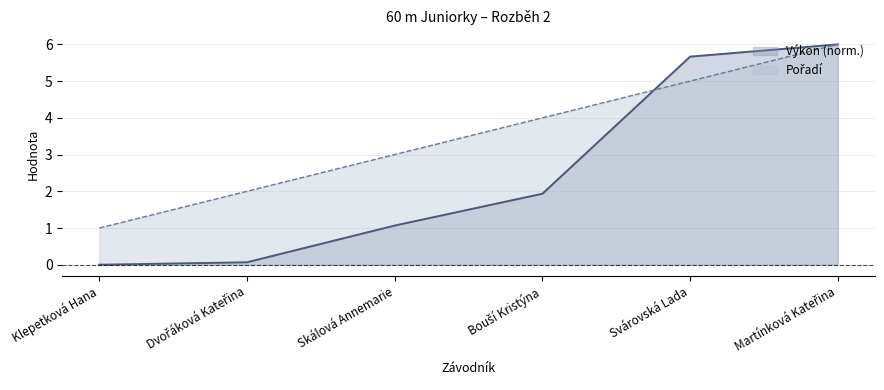

What is the difference between the highest and lowest values at Svárovská Lada?

0.7